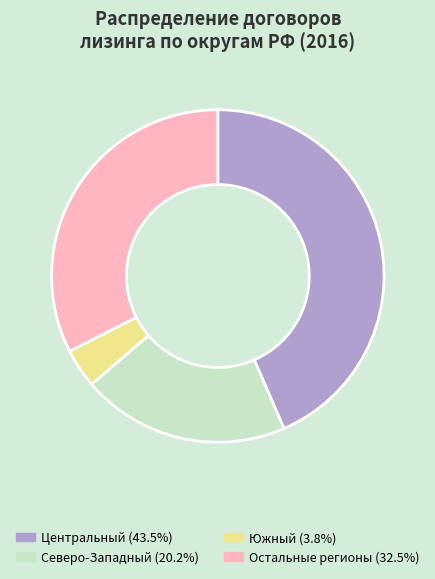

Does any single category account for the majority?

No